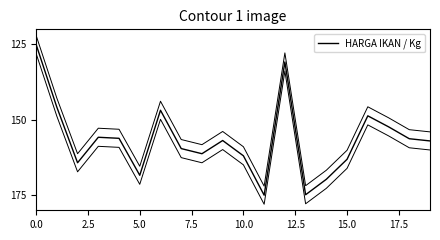

Does the chart have visible grid lines?

No